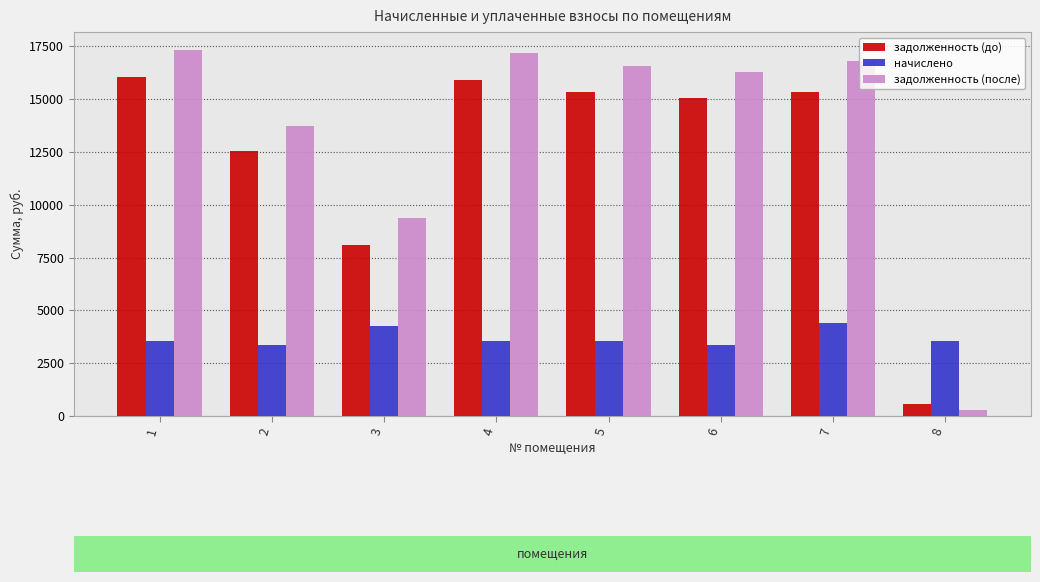

Rank the series at 7 from lowest to highest value.

начислено, задолженность (до), задолженность (после)